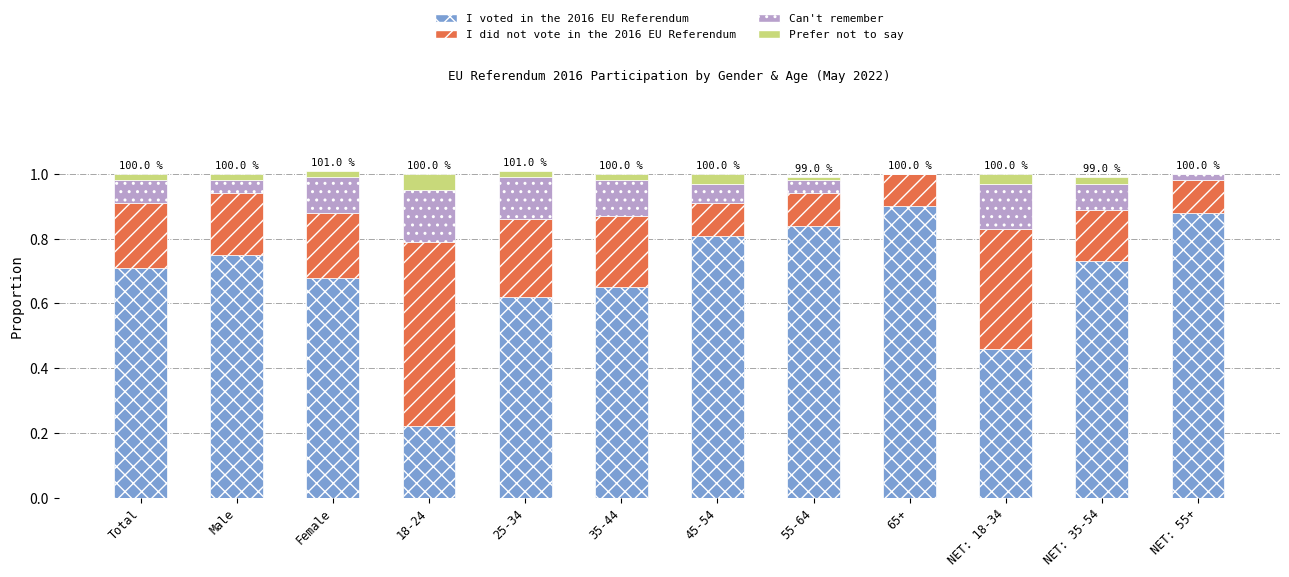

What is the label of the 7th bar from the left?

45-54